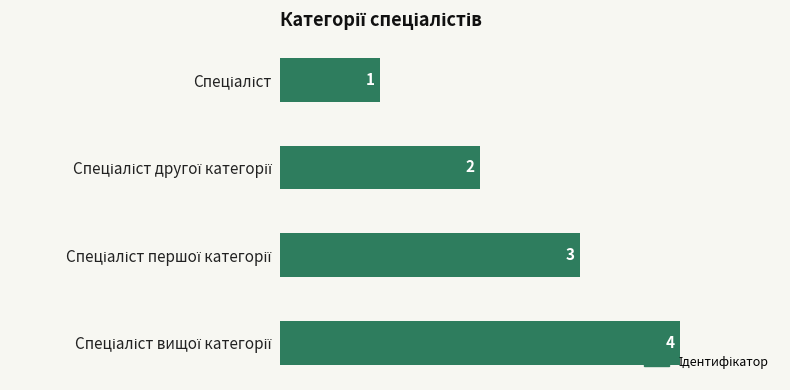

How many distinct data groups are displayed?

1